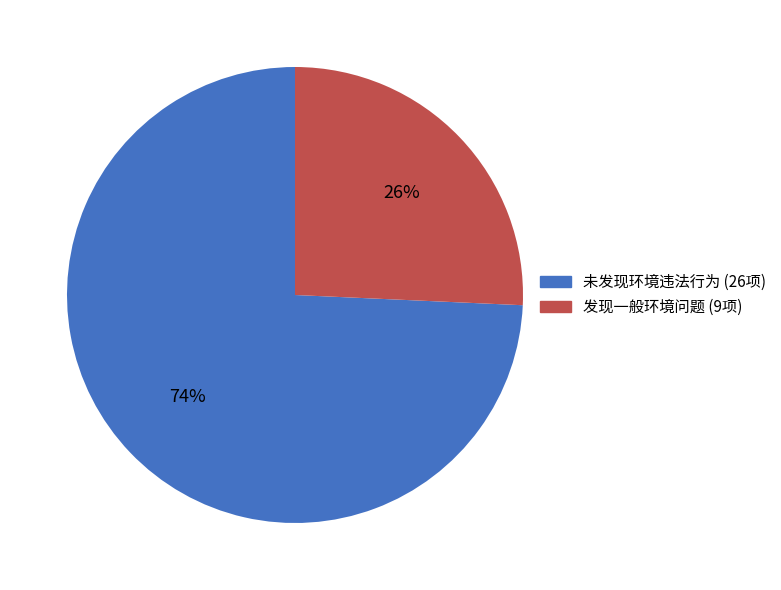

Which category has the biggest portion of the pie?

未发现环境违法行为